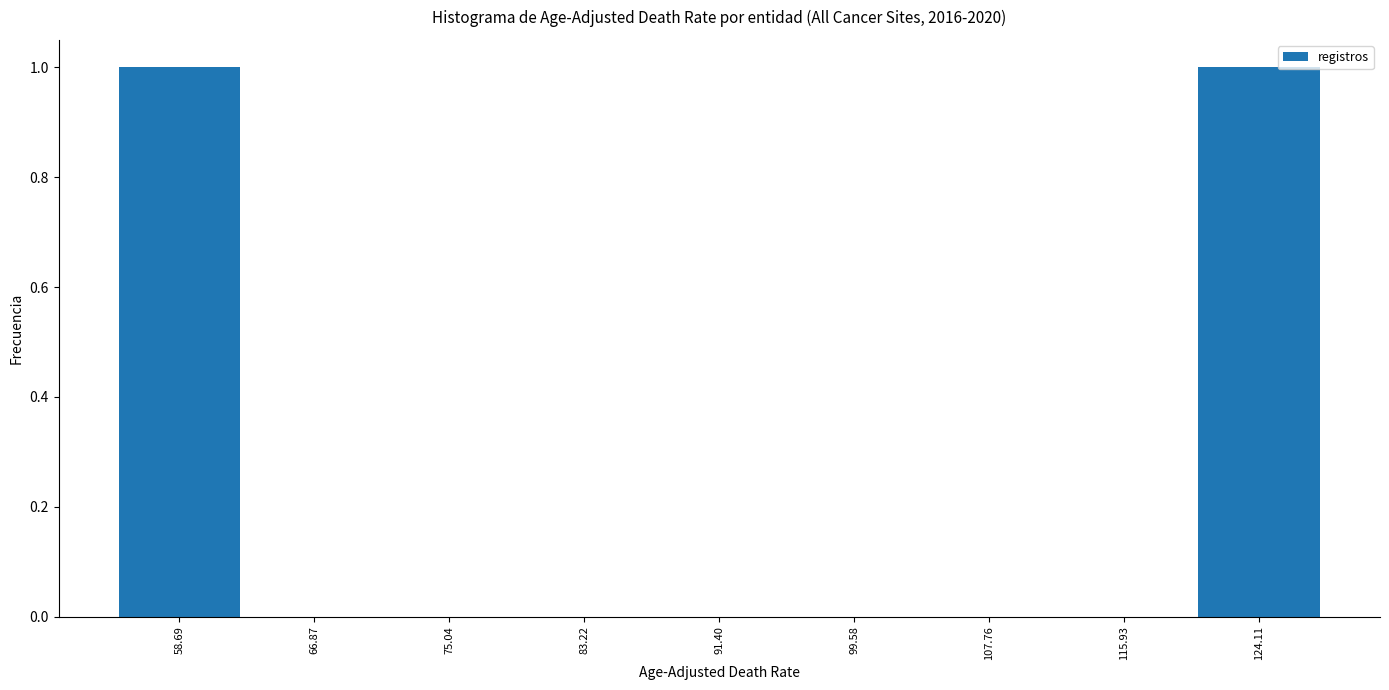

Reading left to right, list every bar in this chart as the range it spans on the x-axis followed by its height. Neither the bar edges nor the heights are printed on the chart, so give them approximately, as read against the axes.

55 to 63: 1
63 to 71: 0
71 to 79: 0
79 to 87: 0
87 to 95: 0
95 to 104: 0
104 to 112: 0
112 to 120: 0
120 to 128: 1